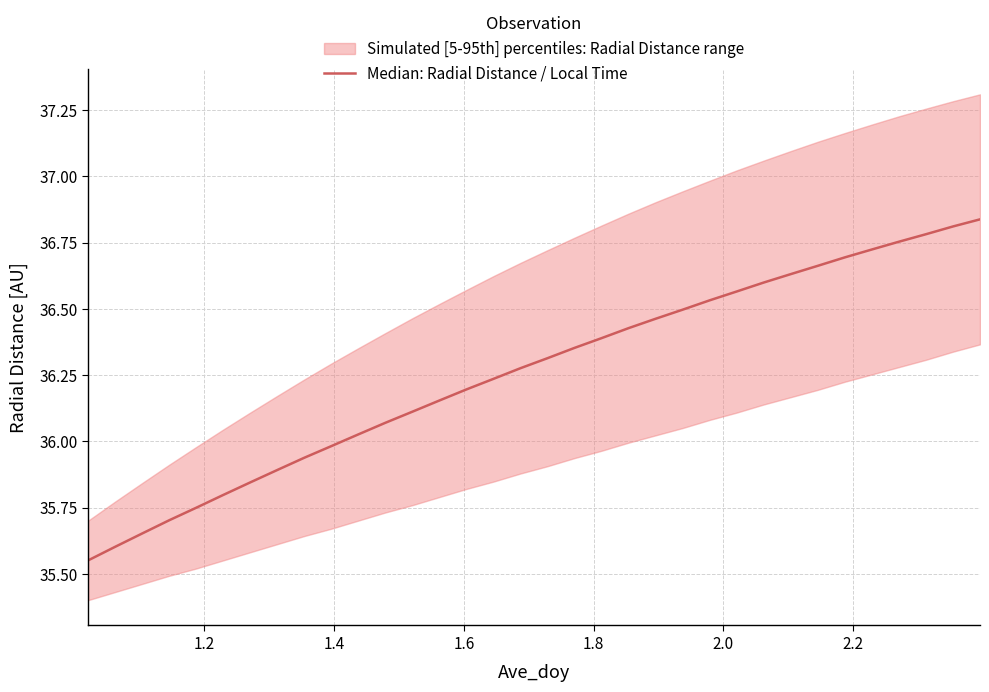

What is the greatest value displayed?

36.8